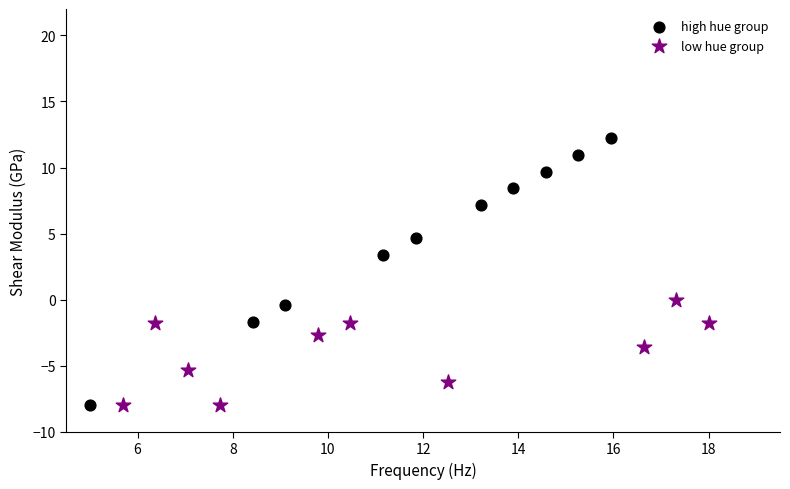

Which series has the largest Y range (max minus min)?

high hue group